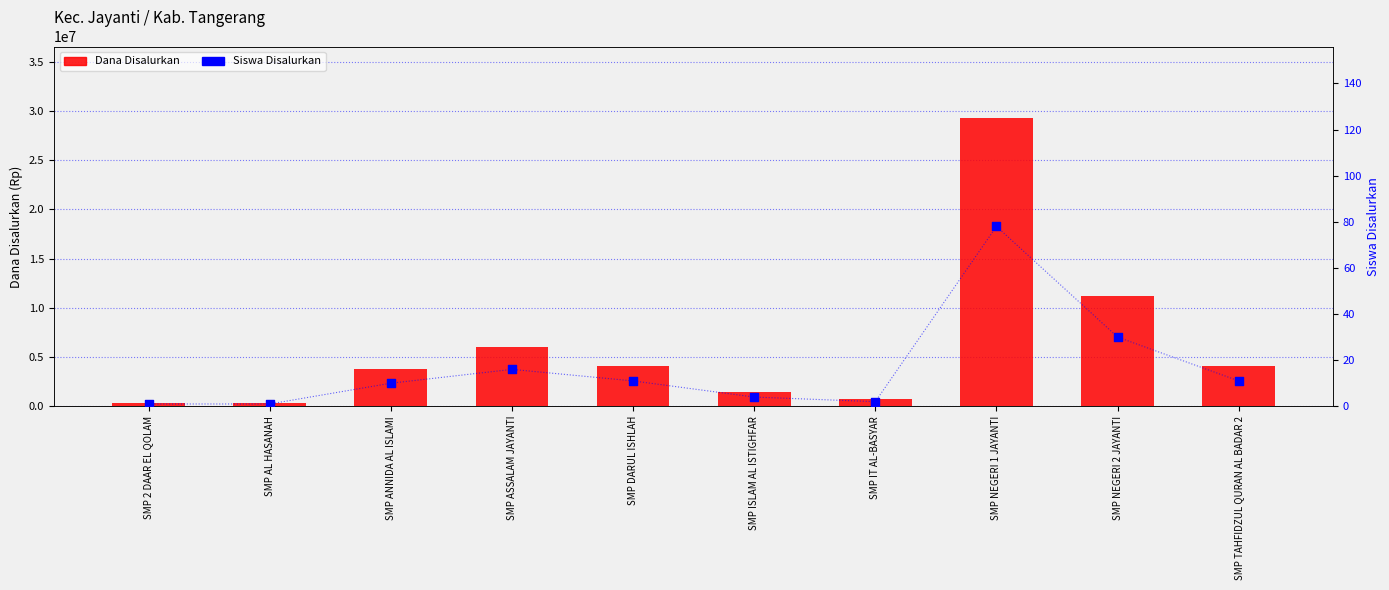

Which series has the largest total across all categories?

Dana Disalurkan